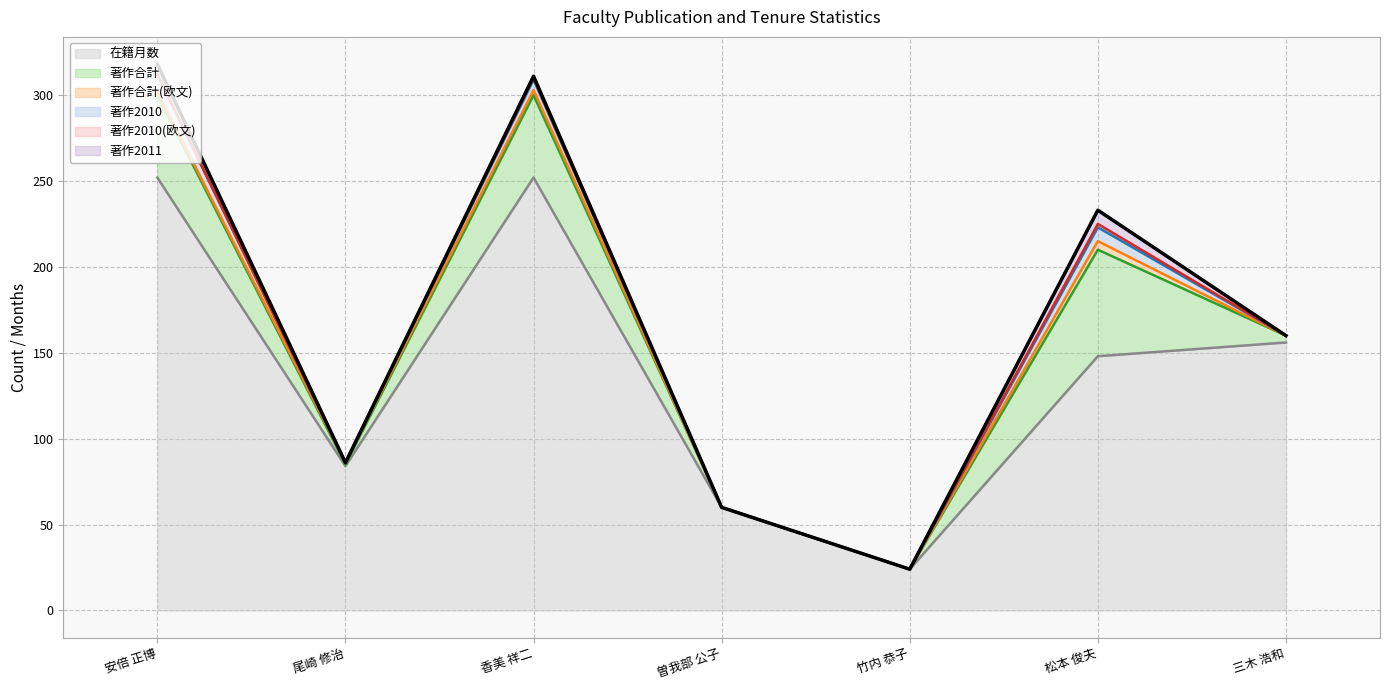

What position from the left is 松本 俊夫?

6